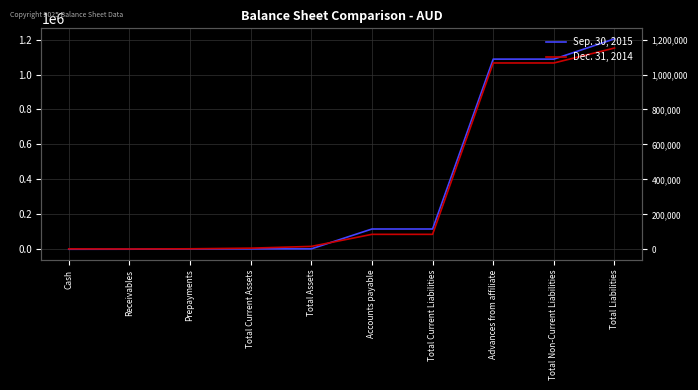

The Dec. 31, 2014 series shows 6342 at Total Current Assets. True or false?

True